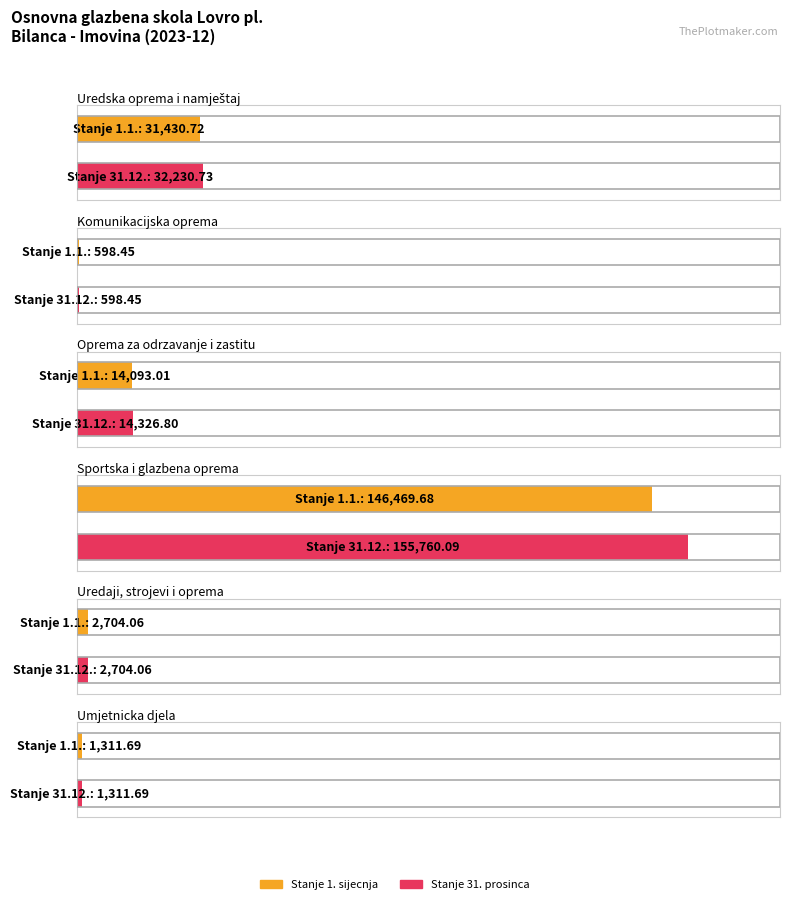

At 4, list the series in order from largest to smallest.

Stanje 1. sijecnja, Stanje 31. prosinca